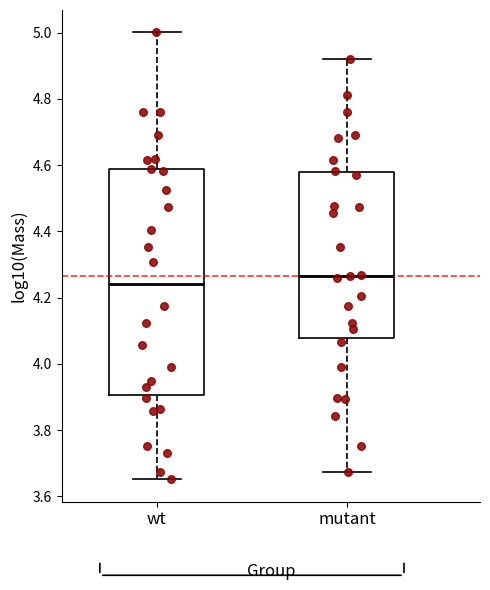

Reading left to right, read every box against the y-axis: the position of its median line, the range the box covers, and the ends of its whiskers. The values are not printed on the chart, so give them approximately, as read against the axis.

wt: median 4.24, box 3.90 to 4.58, whiskers 3.66 to 5.00
mutant: median 4.26, box 4.08 to 4.58, whiskers 3.68 to 4.92